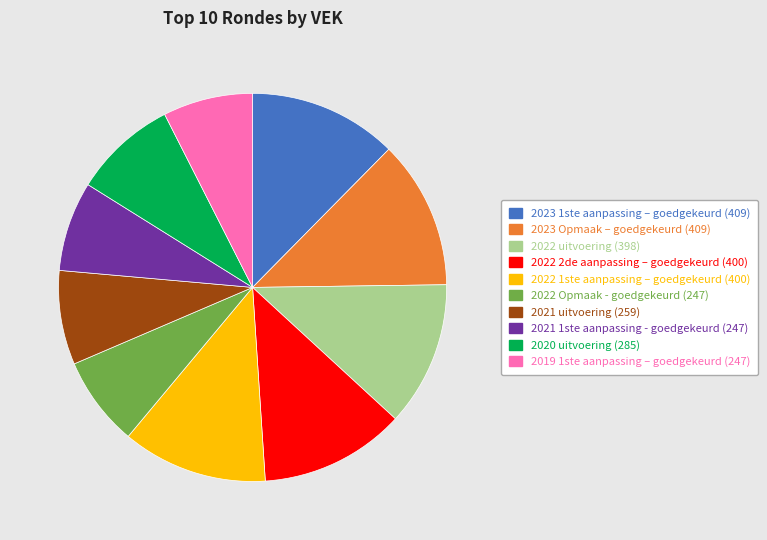

The 2021 1ste aanpassing - goedgekeurd (247) slice represents 18% of the pie. True or false?

False